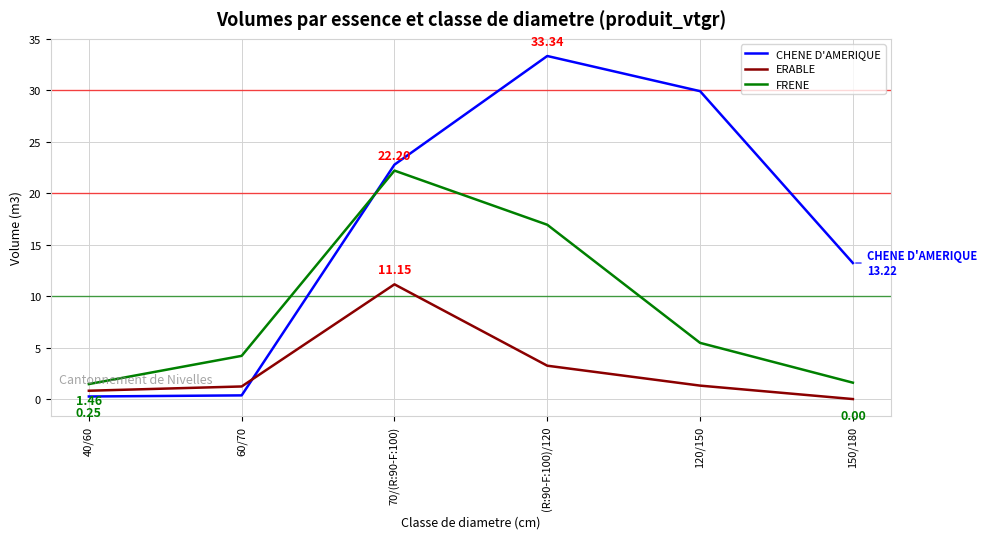

At which category is the sum across all series the highest?

70/(R:90-F:100)